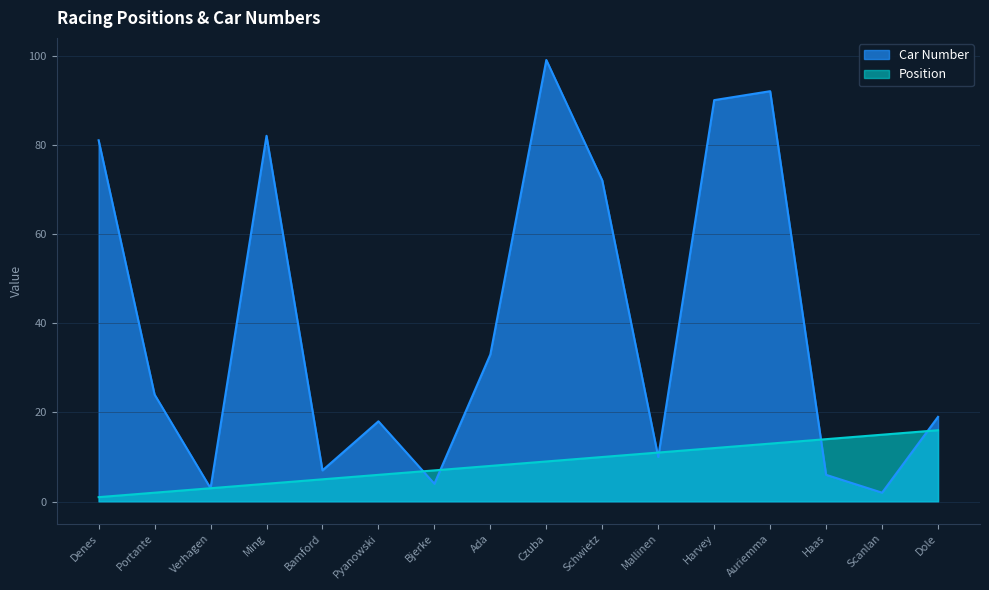

The value of Car Number at Schwietz is 72. True or false?

True